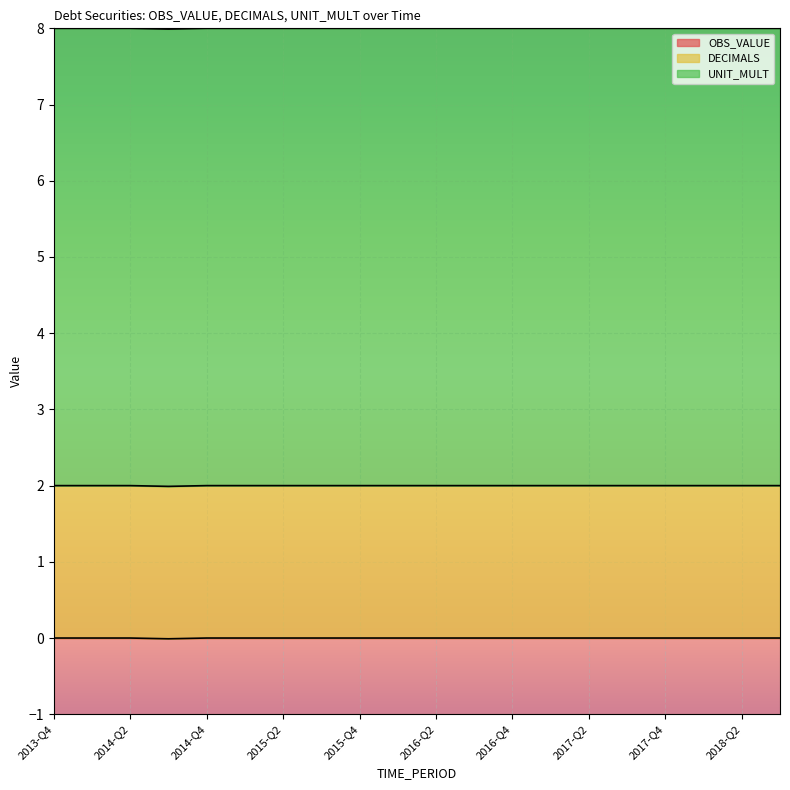

True or false: DECIMALS has more than 1 interior local peaks.

False